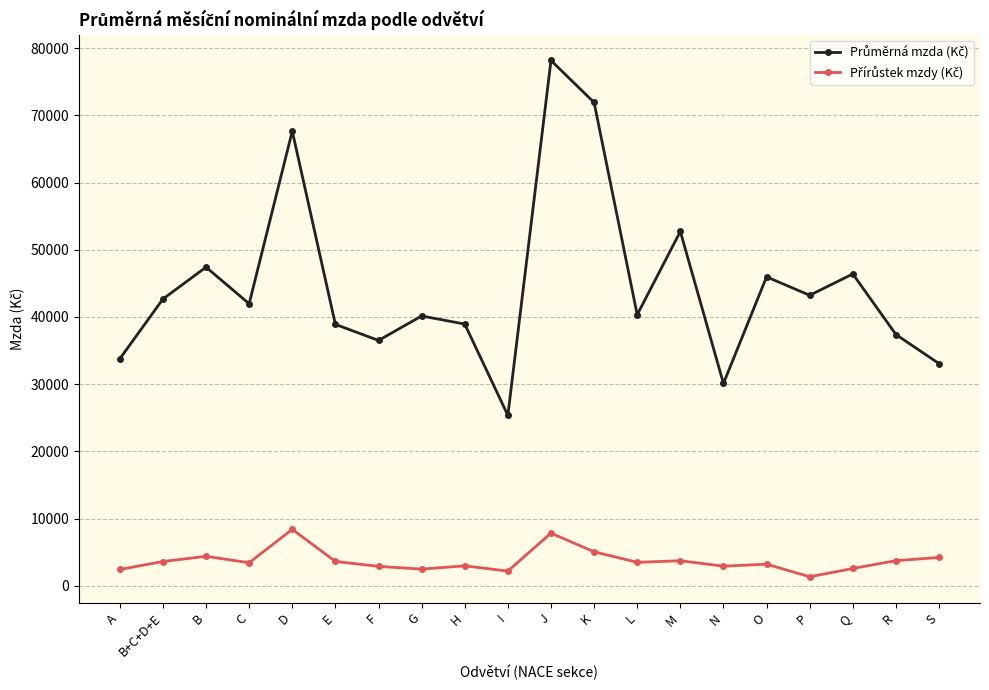

How many lines are shown in the chart?

2